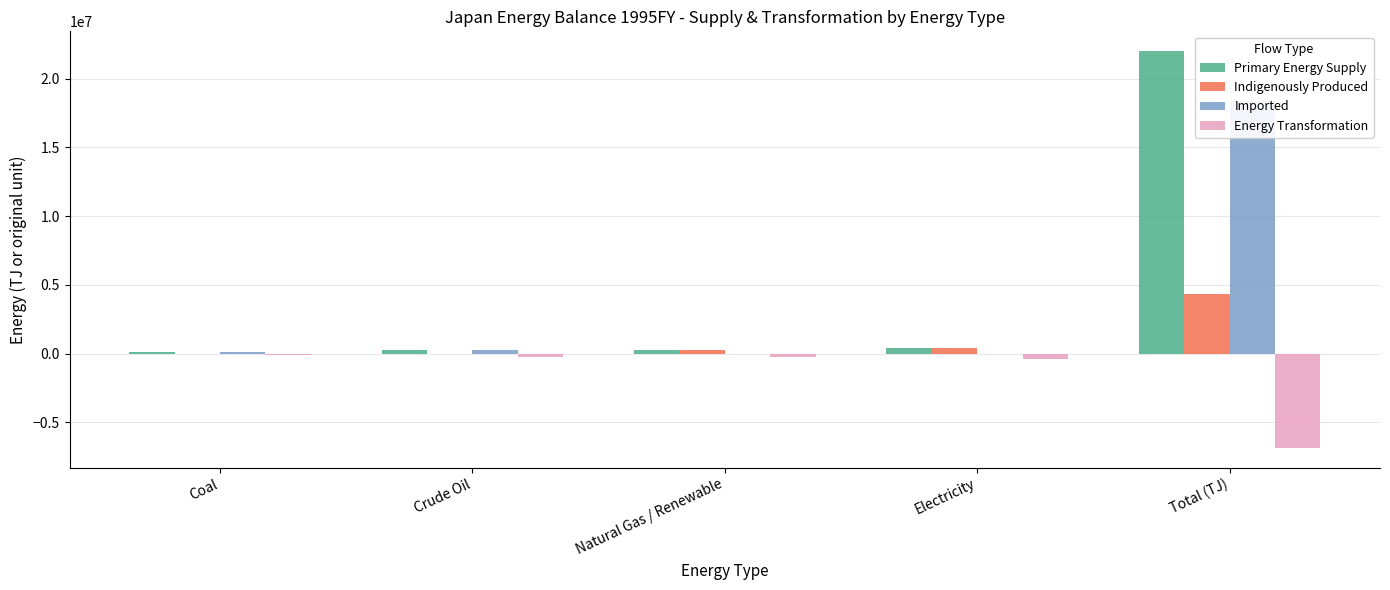

Which series changed the most between Coal and Electricity?

Indigenously Produced